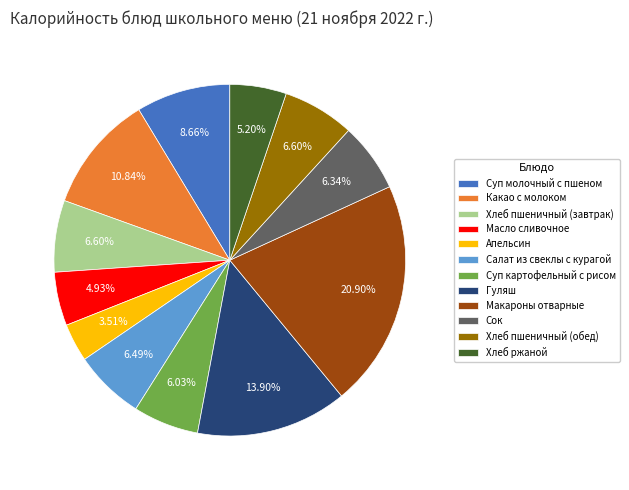

Which slice is the smallest?

Апельсин